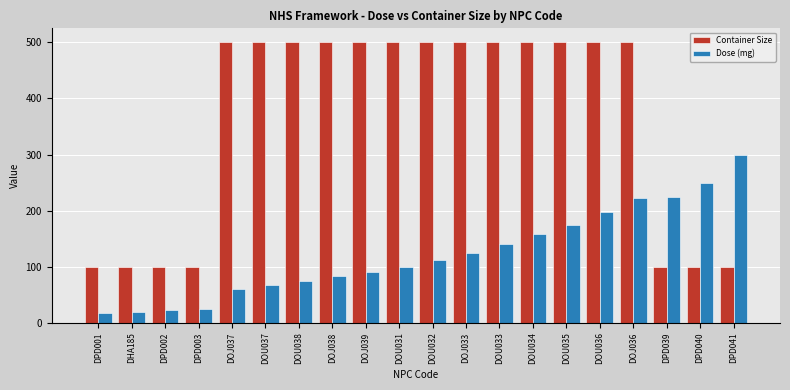

Between DOU038 and DPD039, which series saw the biggest shift?

Container Size